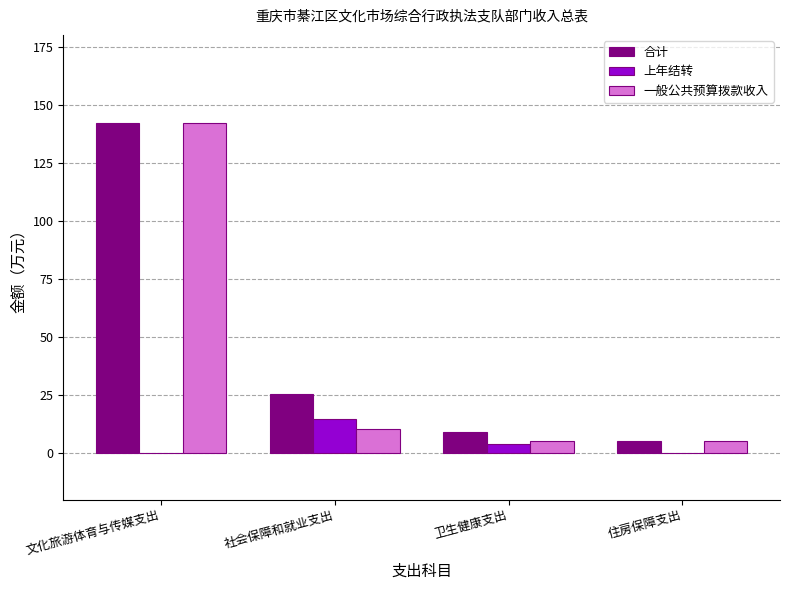

Count the number of categories in the chart.

4